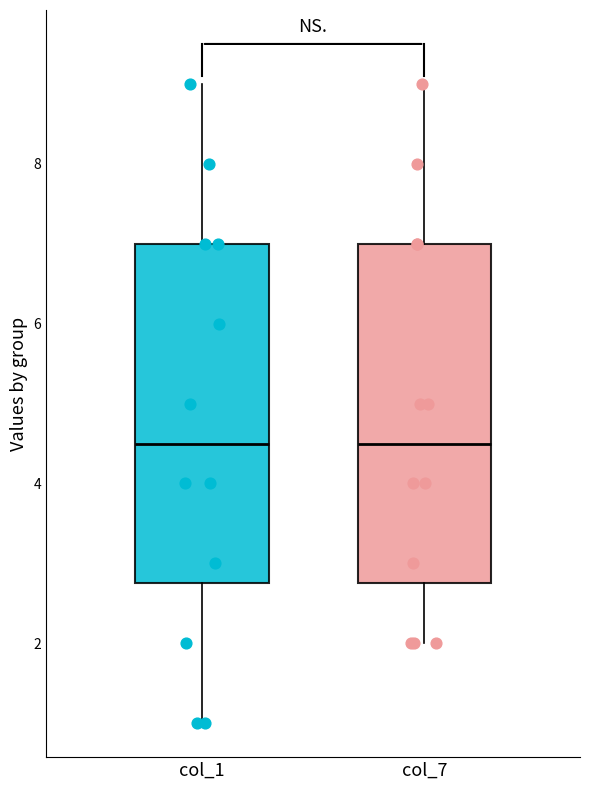

Reading left to right, read every box against the y-axis: the position of its median line, the range the box covers, and the ends of its whiskers. The values are not printed on the chart, so give them approximately, as read against the axis.

col_1: median 4.6, box 2.8 to 7.0, whiskers 1.0 to 9.0
col_7: median 4.6, box 2.8 to 7.0, whiskers 2.0 to 9.0